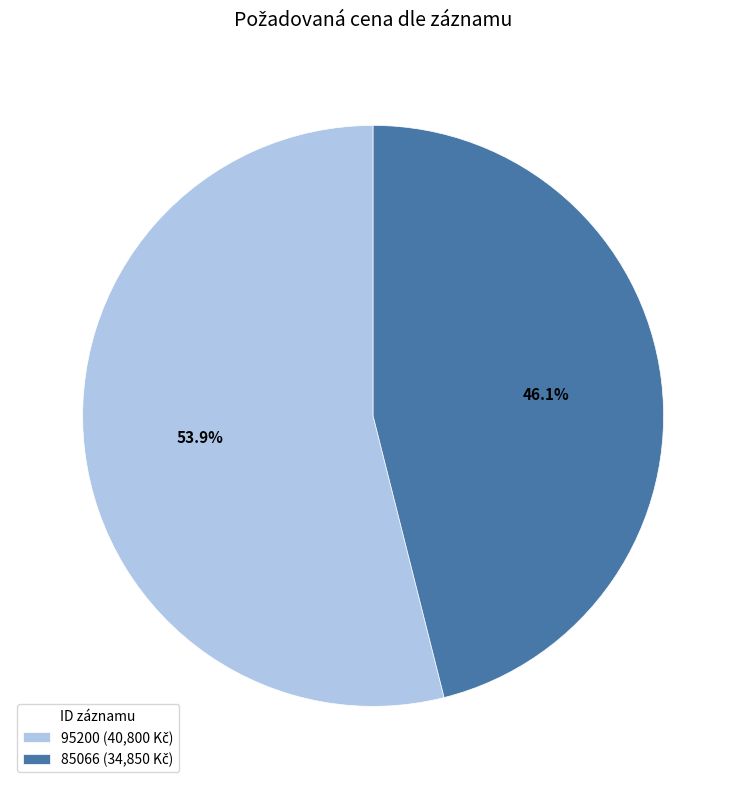

What portion of the pie excludes 95200?

46.1%